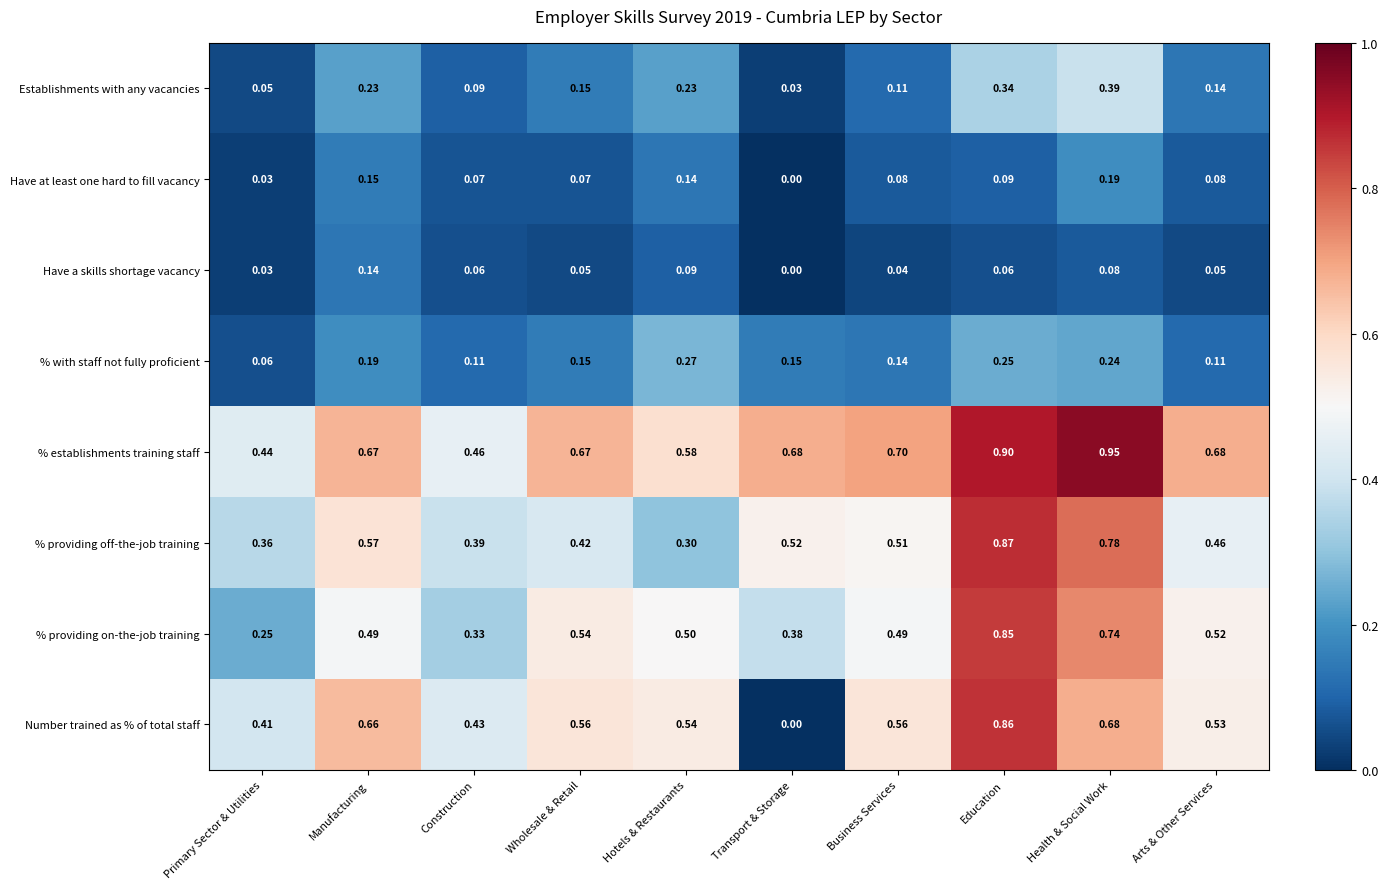

At which label is % providing on-the-job training closest to 0?

Primary Sector & Utilities